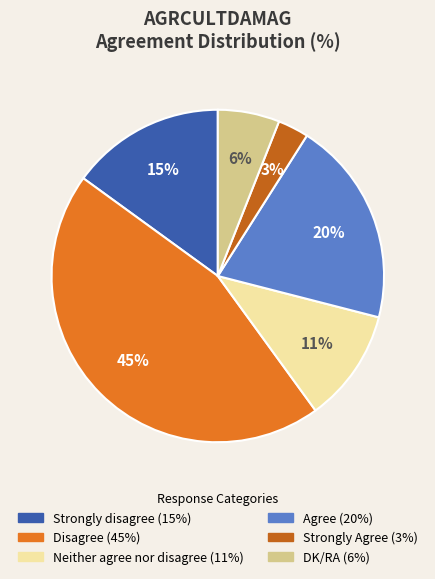

Does any single category account for the majority?

No